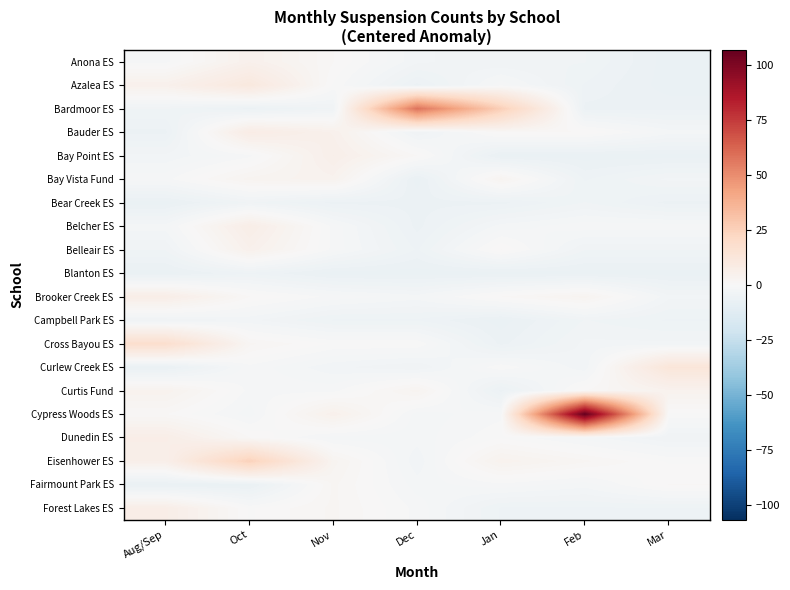

How many series are shown in this chart?

20